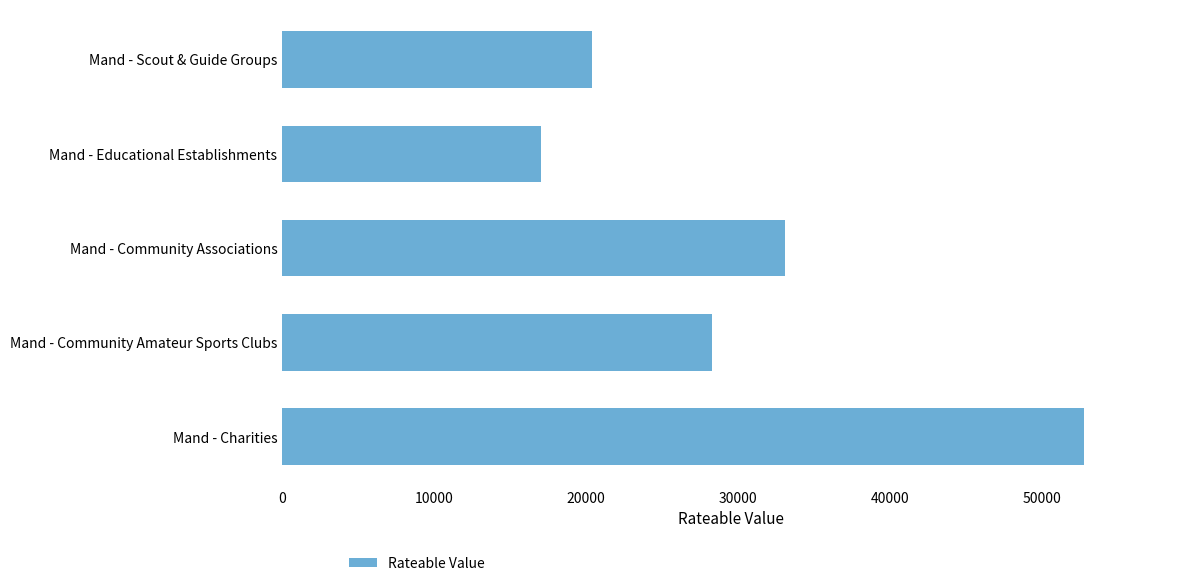

What is the greatest value displayed?

52750